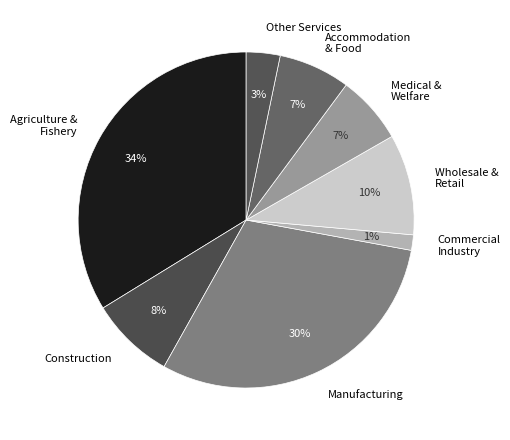

How many segments does this pie chart have?

8